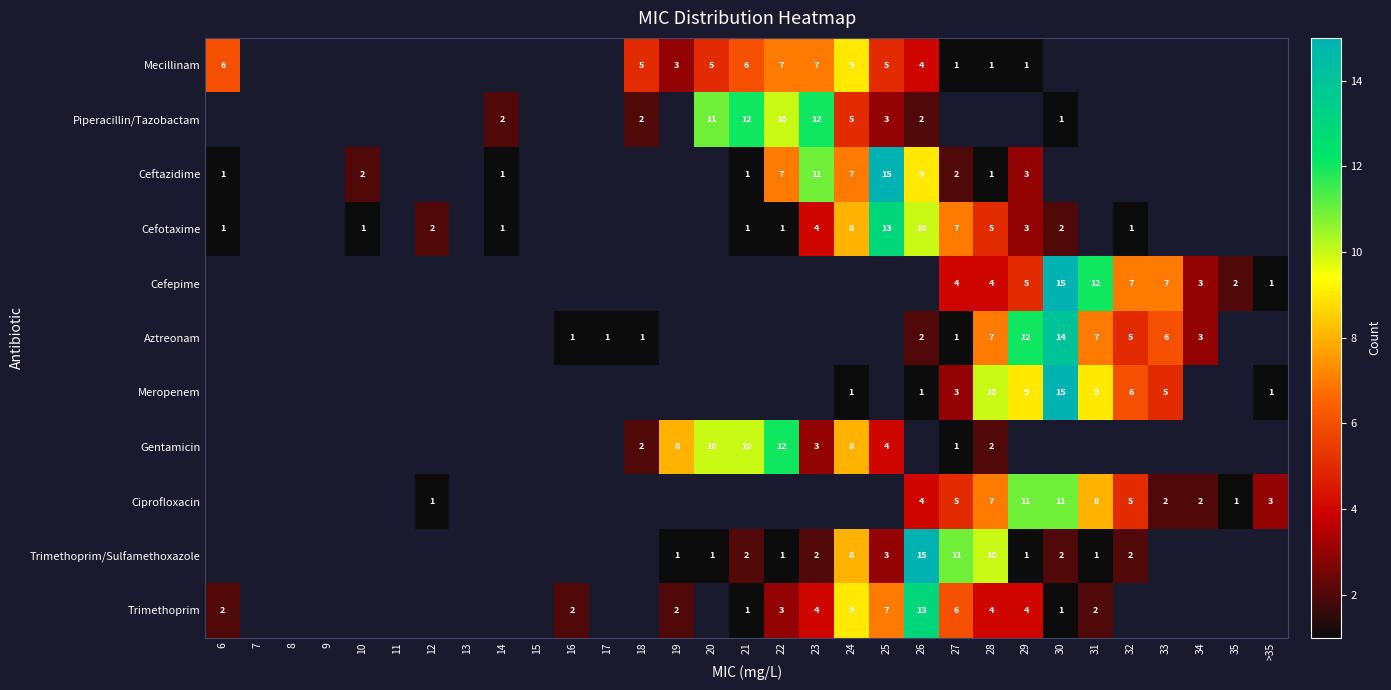

True or false: Cefepime has a value of 3 at 34.

True